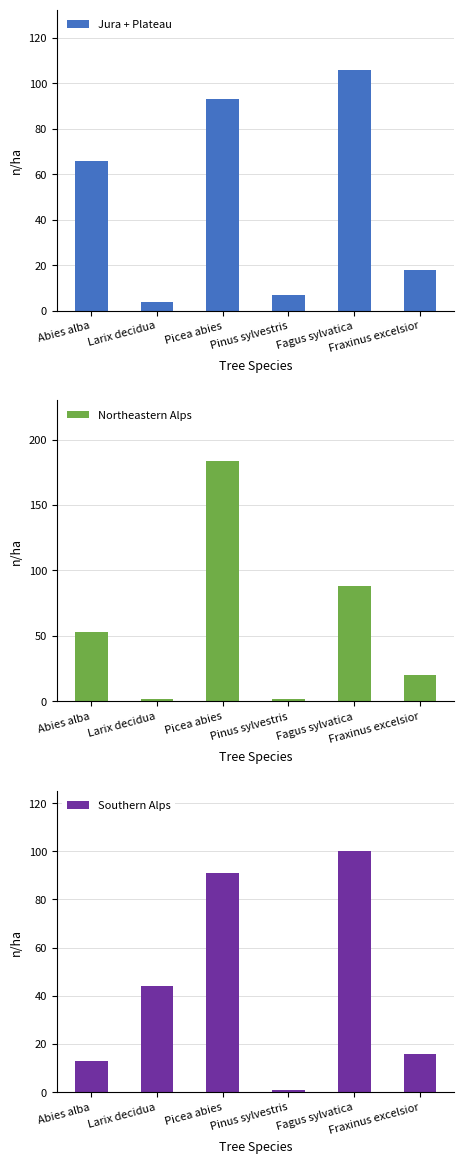

Rank the categories by Northeastern Alps value from highest to lowest.

Picea abies, Fagus sylvatica, Abies alba, Fraxinus excelsior, Larix decidua, Pinus sylvestris